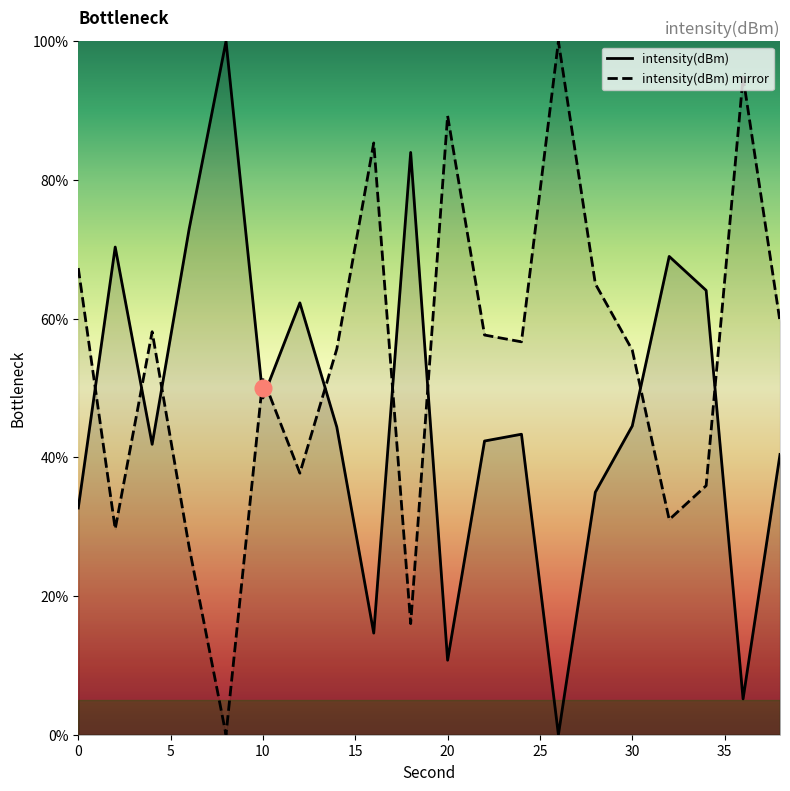

What is the value of the intensity(dBm) mirror point at the 13th from the left?

56.7